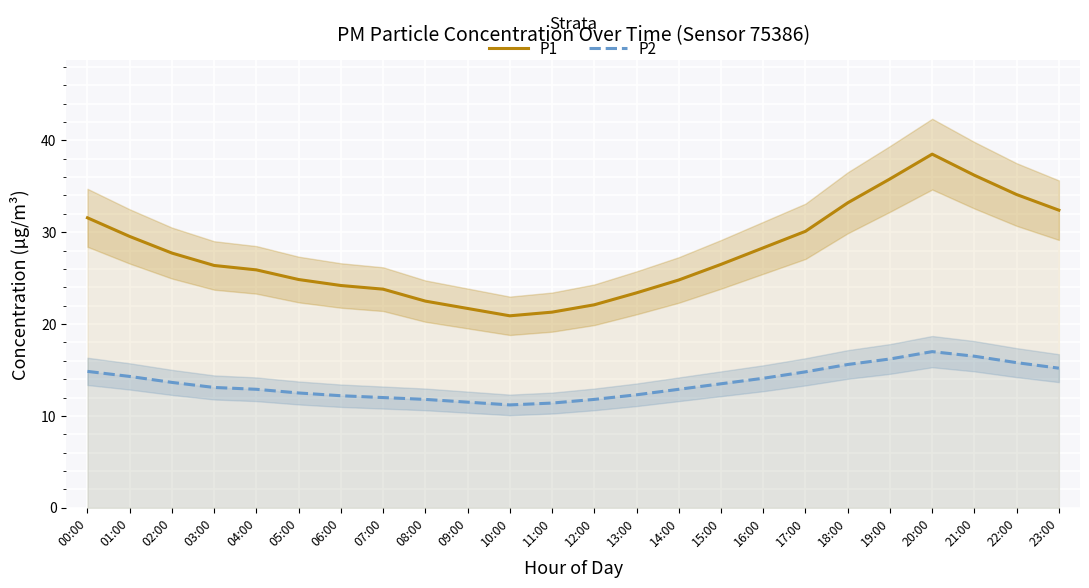

What is the label of the 9th point from the right?

15:00